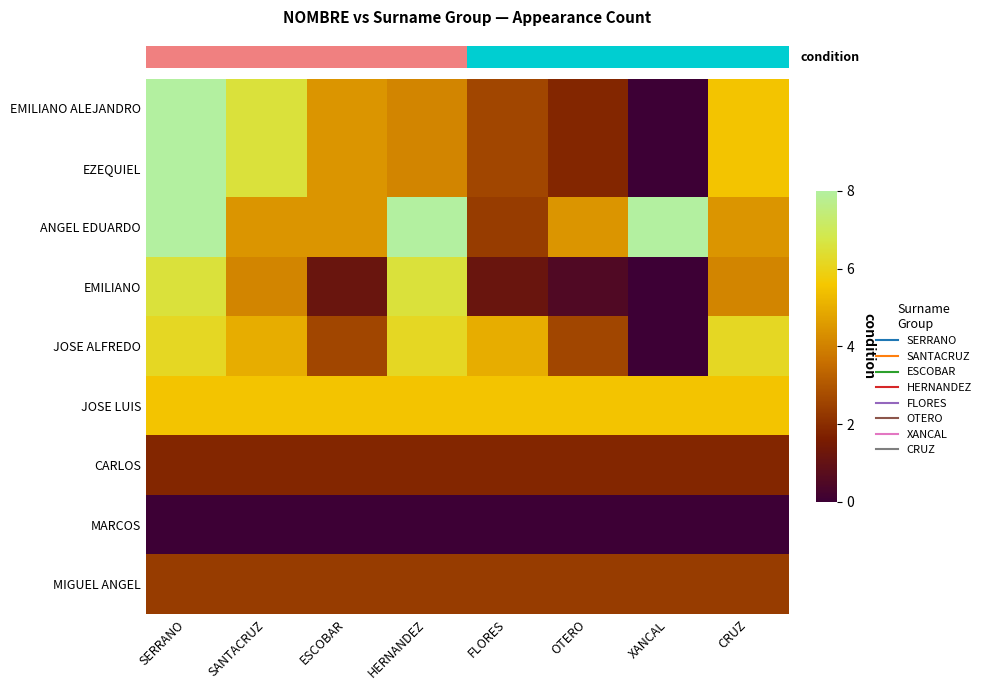

Between SANTACRUZ and XANCAL, which is larger?

SANTACRUZ